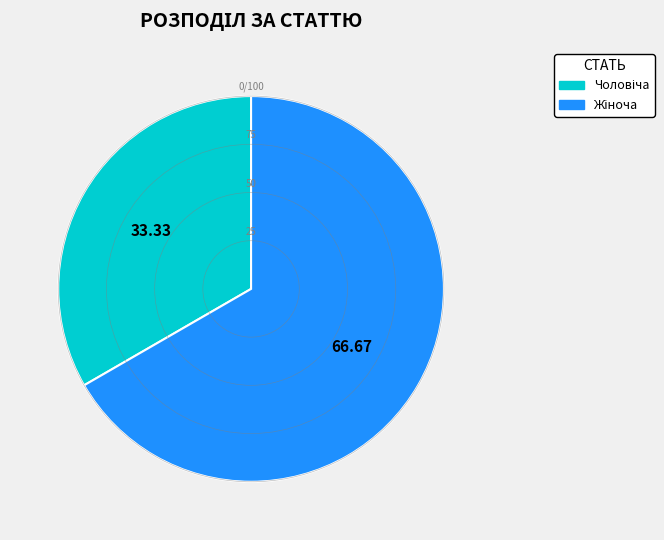

The Чоловіча slice represents 33% of the pie. True or false?

True